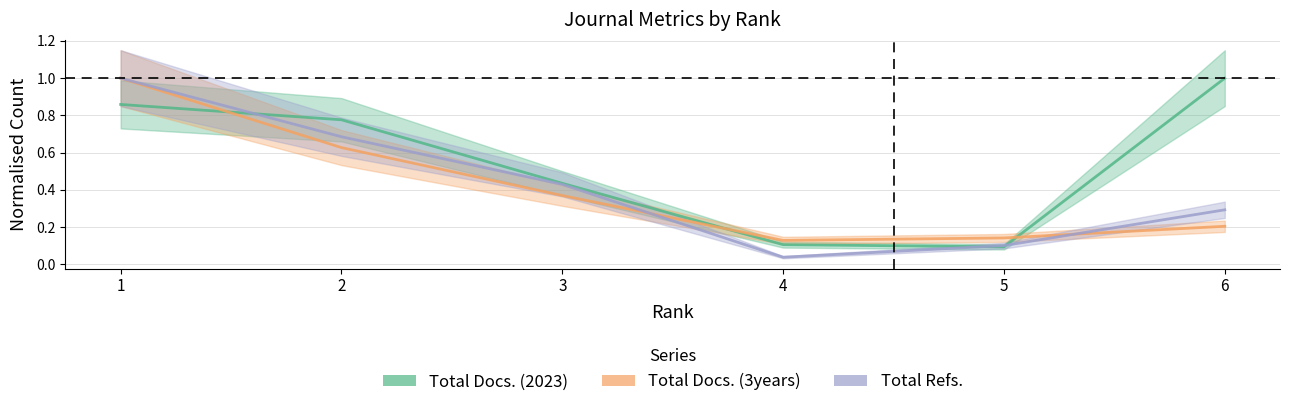

Is this an area chart (filled region under the line)?

No